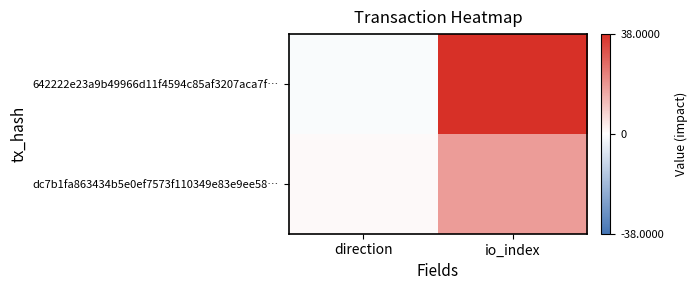

Which series has the largest total across all categories?

642222e23a9b49966d11f4594c85af3207aca7f…